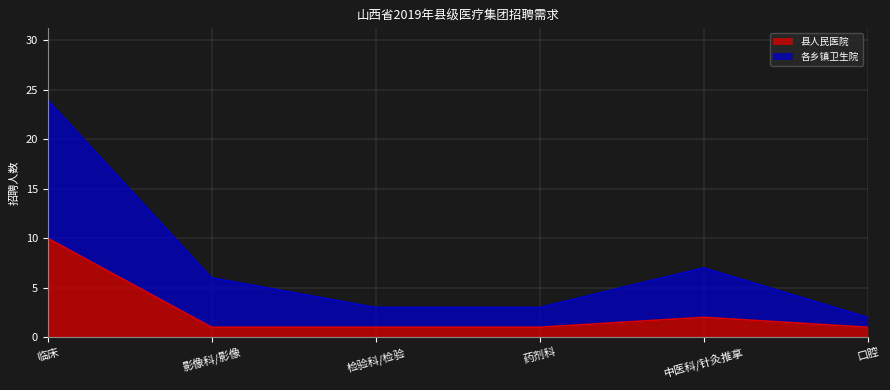

Count the number of categories in the chart.

6